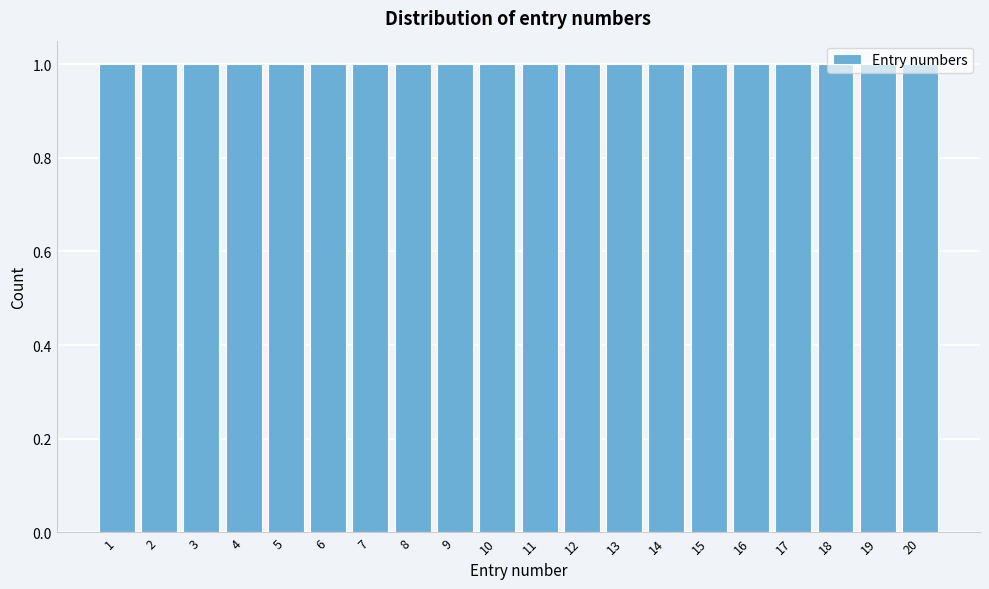

Reading left to right, transcribe this chart: for each bar, give the range it covers on the x-axis and its height. The values are not printed on the chart, so give them approximately, as read against the axis.

0.5 to 1.5: 1
1.5 to 2.5: 1
2.5 to 3.5: 1
3.5 to 4.5: 1
4.5 to 5.5: 1
5.5 to 6.5: 1
6.5 to 7.5: 1
7.5 to 8.5: 1
8.5 to 9.5: 1
9.5 to 10.5: 1
10.5 to 11.5: 1
11.5 to 12.5: 1
12.5 to 13.5: 1
13.5 to 14.5: 1
14.5 to 15.5: 1
15.5 to 16.5: 1
16.5 to 17.5: 1
17.5 to 18.5: 1
18.5 to 19.5: 1
19.5 to 20.5: 1